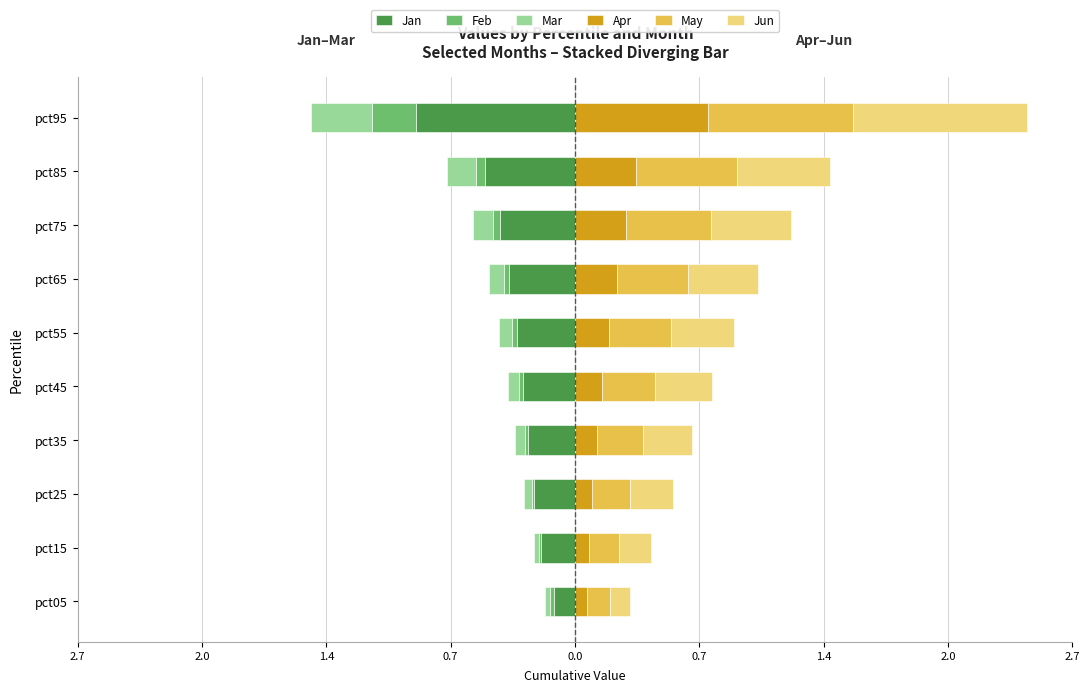

What is the smallest value displayed?

-0.9